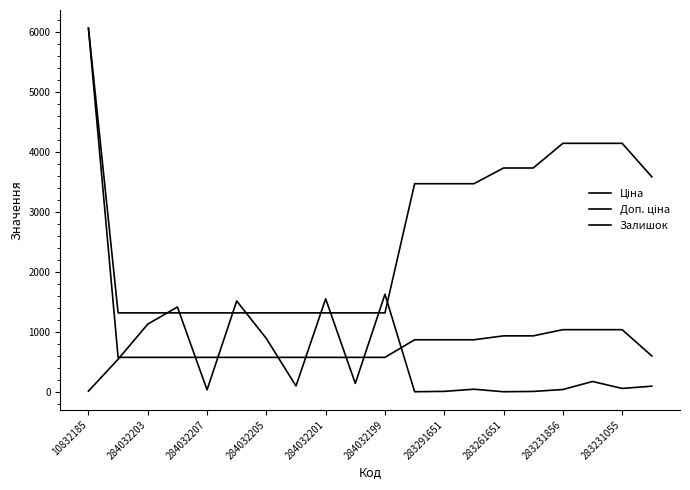

Reading right to left, extract all data points from this chart.

Ціна: 597.8	1036.5	1036.5	1036.5	933.5	933.5	868.0	868.0	868.0	574.5	574.5	574.5	574.5	574.5	574.5	574.5	574.5	574.5	574.5	6067.2
Доп. ціна: 3586.7	4145.9	4145.9	4145.9	3734.2	3734.2	3472.1	3472.1	3472.1	1316.7	1316.7	1316.7	1316.7	1316.7	1316.7	1316.7	1316.7	1316.7	1316.7	6067.2
Залишок: 94.0	56.0	172.0	38.0	6.0	1.0	43.0	7.0	1.0	1628.0	140.0	1552.0	97.0	889.0	1515.0	32.0	1415.0	1129.0	543.0	11.0